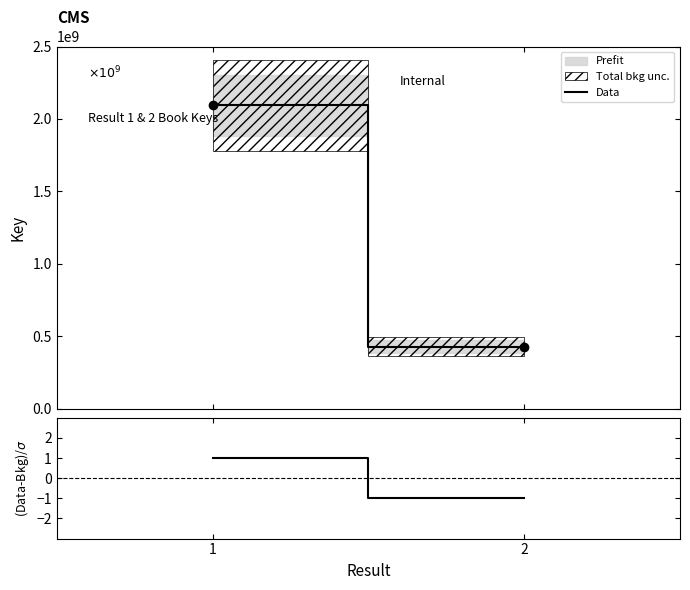

Does the chart have visible grid lines?

No